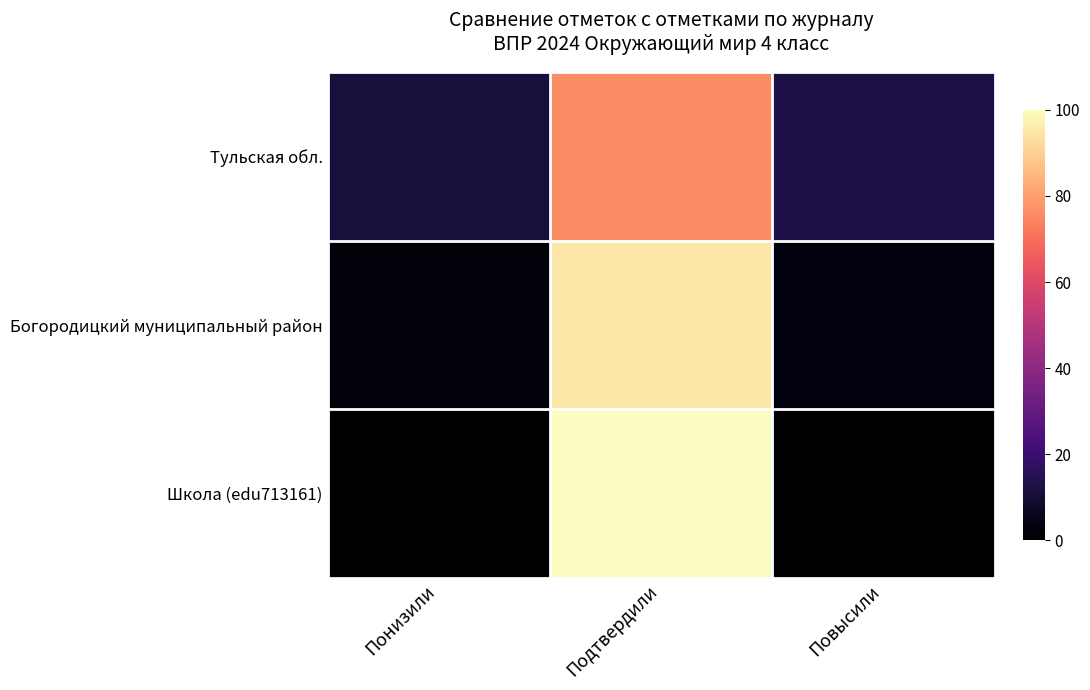

How many data points does each series have?

3